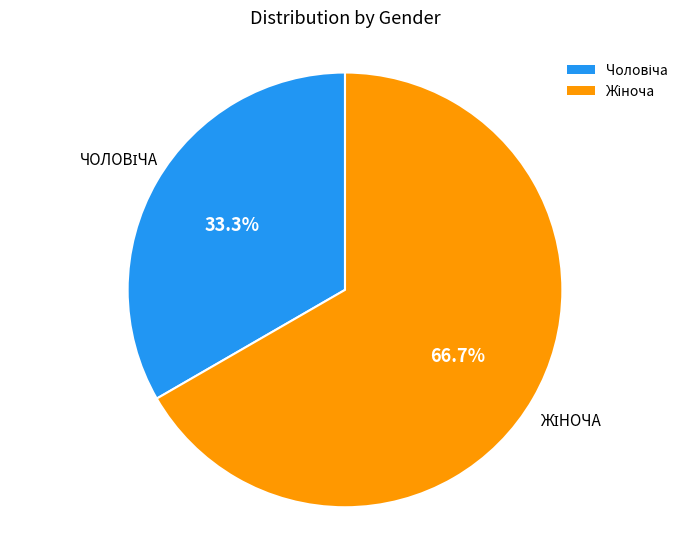

Is there any slice that represents more than half of the pie?

Yes